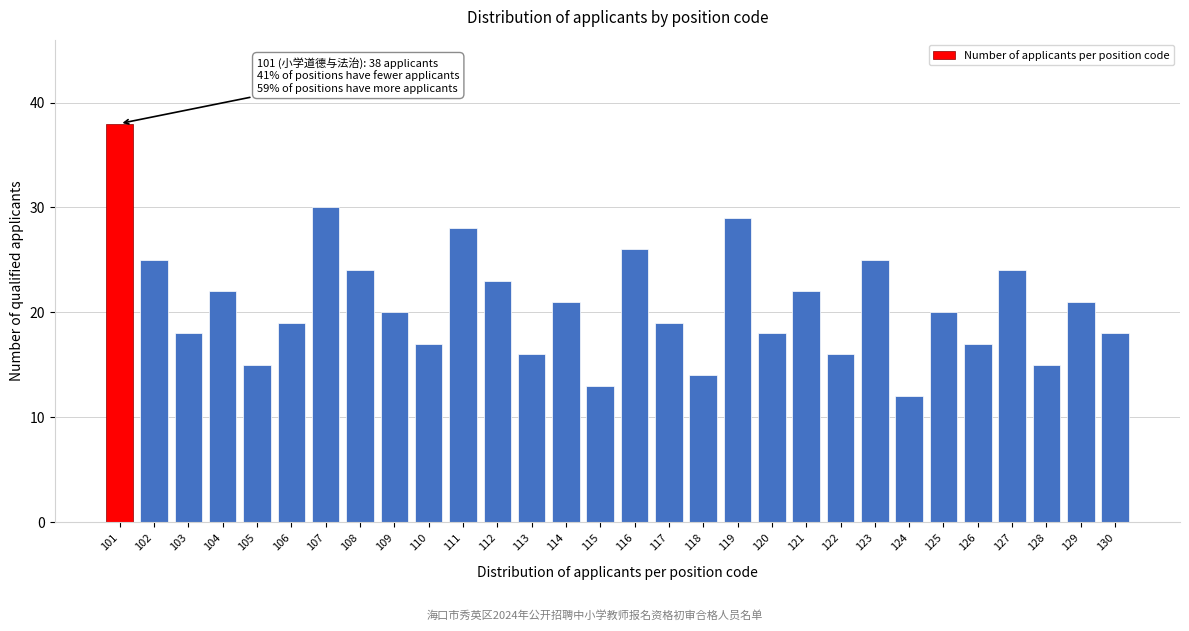

Reading right to left, list all the values displayed in this chart.

130=18	129=21	128=15	127=24	126=17	125=20	124=12	123=25	122=16	121=22	120=18	119=29	118=14	117=19	116=26	115=13	114=21	113=16	112=23	111=28	110=17	109=20	108=24	107=30	106=19	105=15	104=22	103=18	102=25	101=38